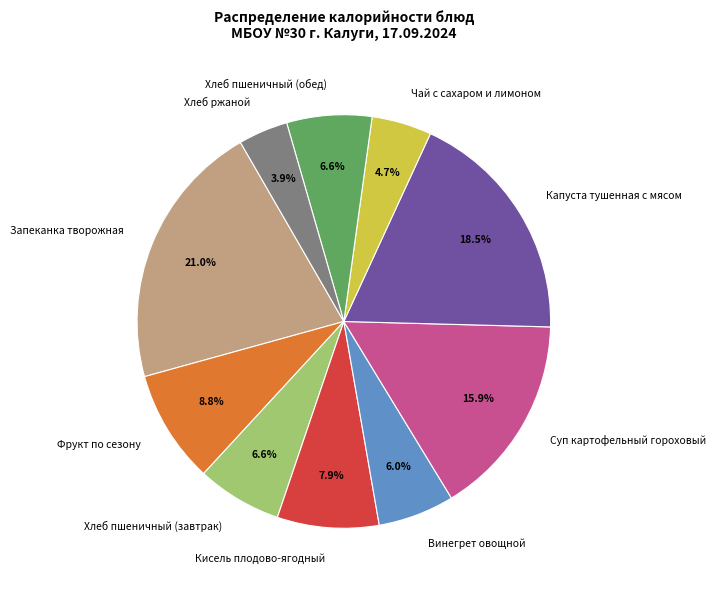

To the nearest percent, what portion does Винегрет овощной represent?

6%